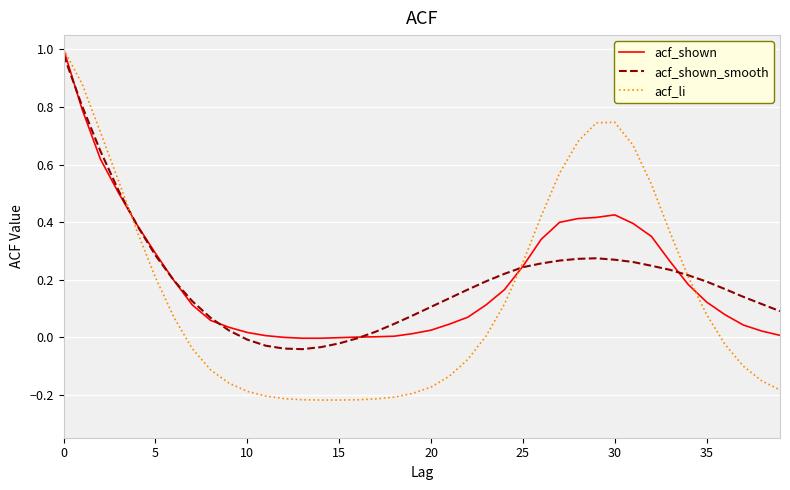

Count the number of categories in the chart.

40